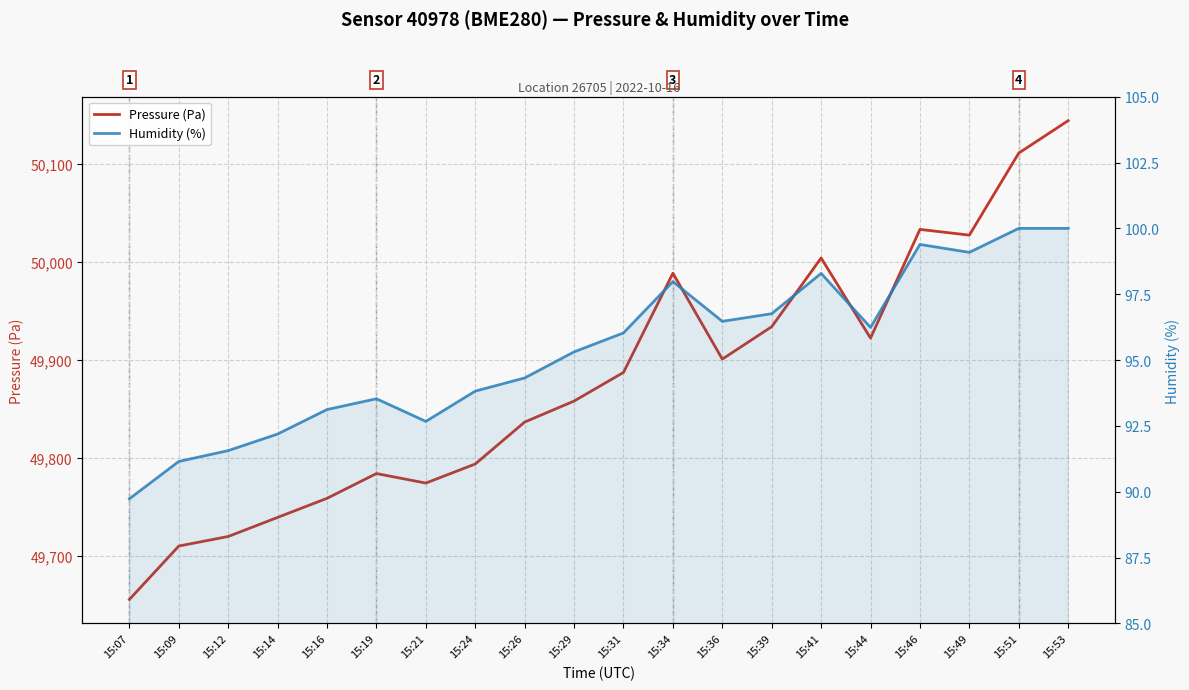

Reading right to left, list all the values displayed in this chart.

Pressure (Pa): 15:53=50144.1	15:51=50111.0	15:49=50027.3	15:46=50033.1	15:44=49922.2	15:41=50003.9	15:39=49933.8	15:36=49900.8	15:34=49988.4	15:31=49887.2	15:29=49857.9	15:26=49836.5	15:24=49793.7	15:21=49774.2	15:19=49784.0	15:16=49758.7	15:14=49739.2	15:12=49719.8	15:09=49710.0	15:07=49655.5
Humidity (%): 15:53=100.0	15:51=100.0	15:49=99.1	15:46=99.4	15:44=96.2	15:41=98.3	15:39=96.8	15:36=96.5	15:34=98.0	15:31=96.0	15:29=95.3	15:26=94.3	15:24=93.8	15:21=92.7	15:19=93.5	15:16=93.1	15:14=92.2	15:12=91.6	15:09=91.2	15:07=89.7